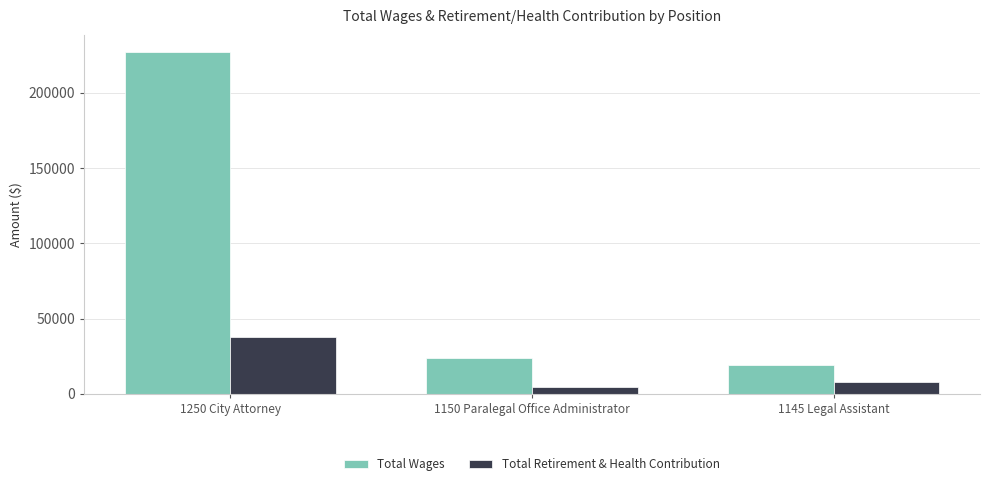

Does the chart contain any negative values?

No